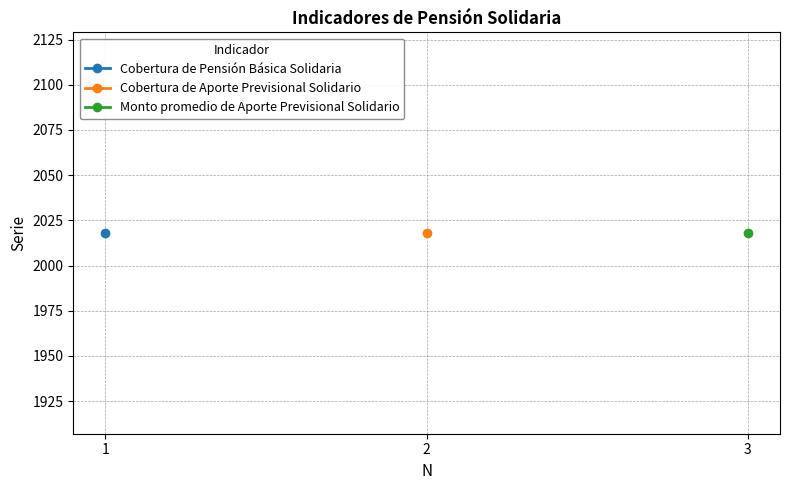

How many values in the Cobertura de Pensión Básica Solidaria series exceed 2?

1